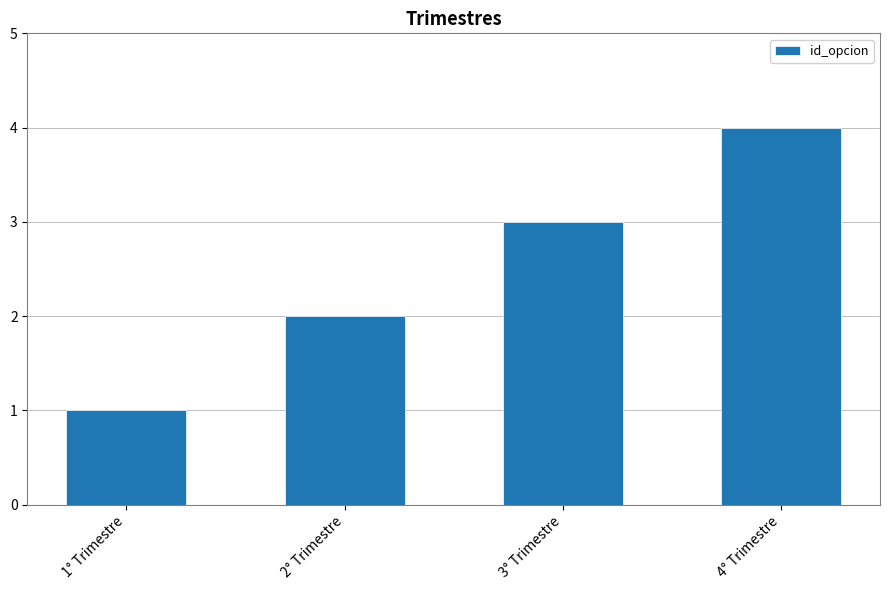

What is the sum of all values?

10